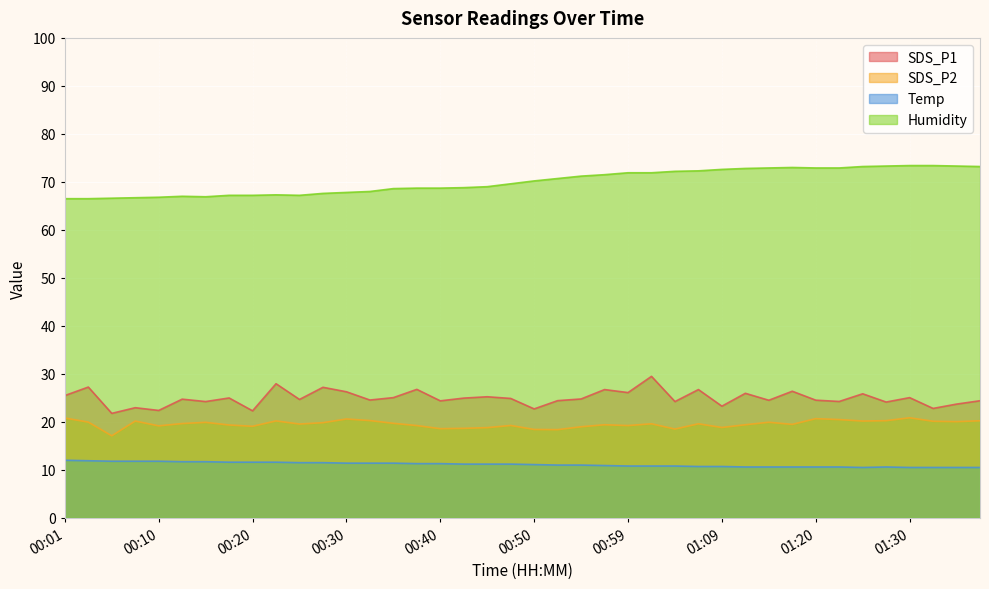

Where is Humidity nearest to the value 69?

00:45